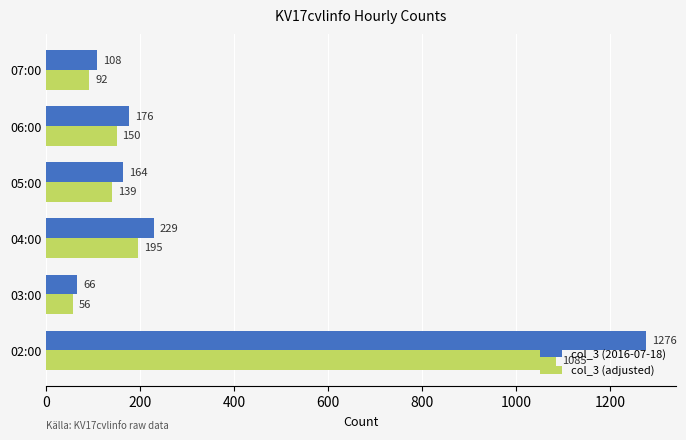

List the labels in order of col_3 (2016-07-18) value, smallest first.

03:00, 07:00, 05:00, 06:00, 04:00, 02:00